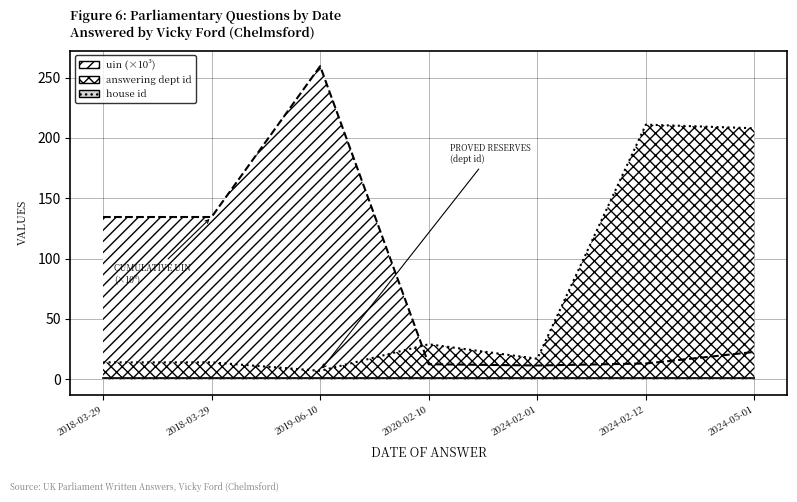

Rank the categories by uin (×10³) value from lowest to highest.

2024-02-01, 2020-02-10, 2024-02-12, 2024-05-01, 2018-03-29, 2018-03-29, 2019-06-10